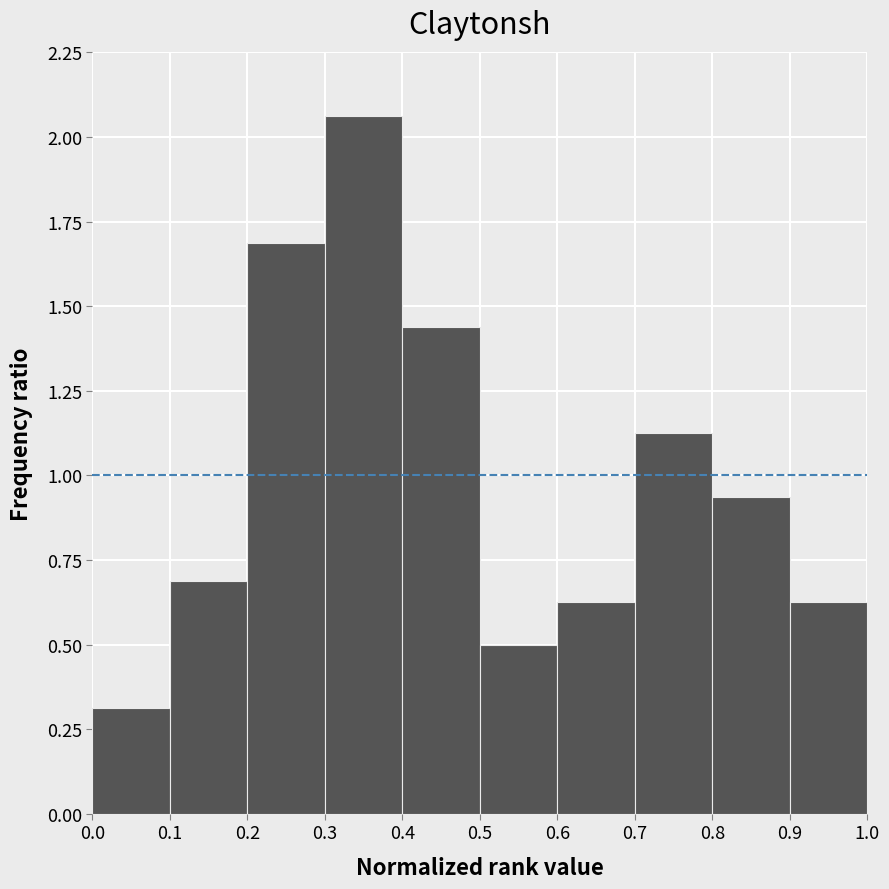

Reading left to right, transcribe this chart: for each bar, give the range it covers on the x-axis and its height. The values are not printed on the chart, so give them approximately, as read against the axis.

0.0 to 0.1: 0.30
0.1 to 0.2: 0.70
0.2 to 0.3: 1.70
0.3 to 0.4: 2.05
0.4 to 0.5: 1.45
0.5 to 0.6: 0.50
0.6 to 0.7: 0.65
0.7 to 0.8: 1.15
0.8 to 0.9: 0.95
0.9 to 1.0: 0.65